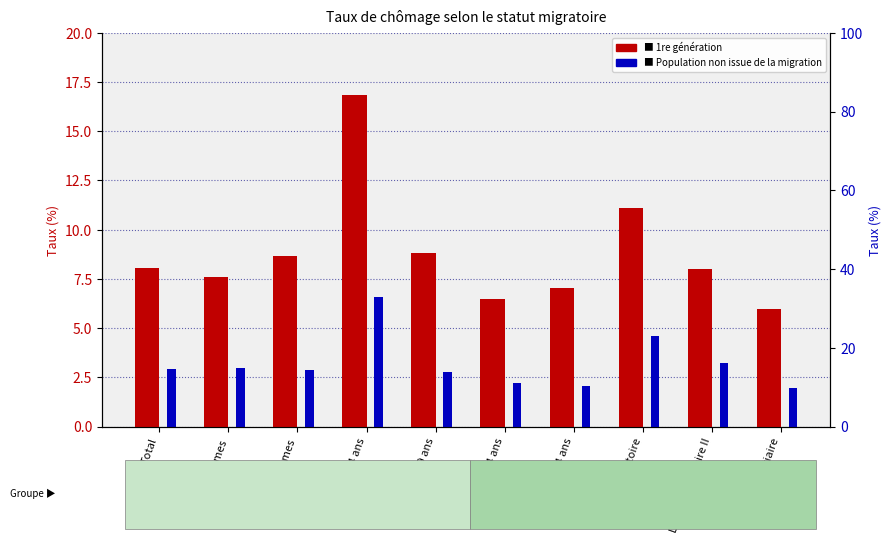

Rank the categories by 1re génération value from lowest to highest.

Degré tertiaire, 40-54 ans, 55-64 ans, Hommes, Degré secondaire II, Total, Femmes, 25-39 ans, Ecole obligatoire, 15-24 ans